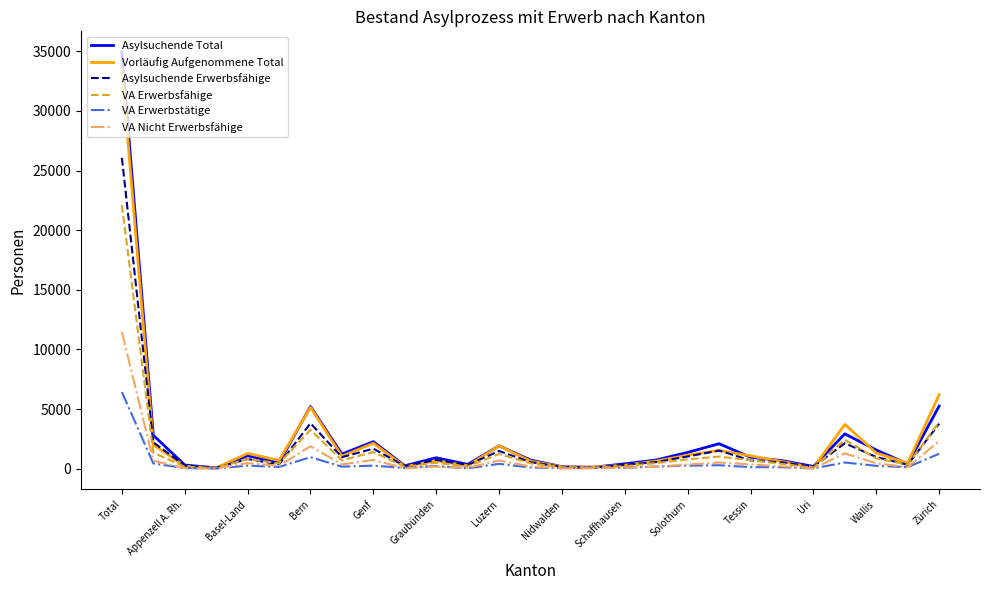

How many series are shown in this chart?

6